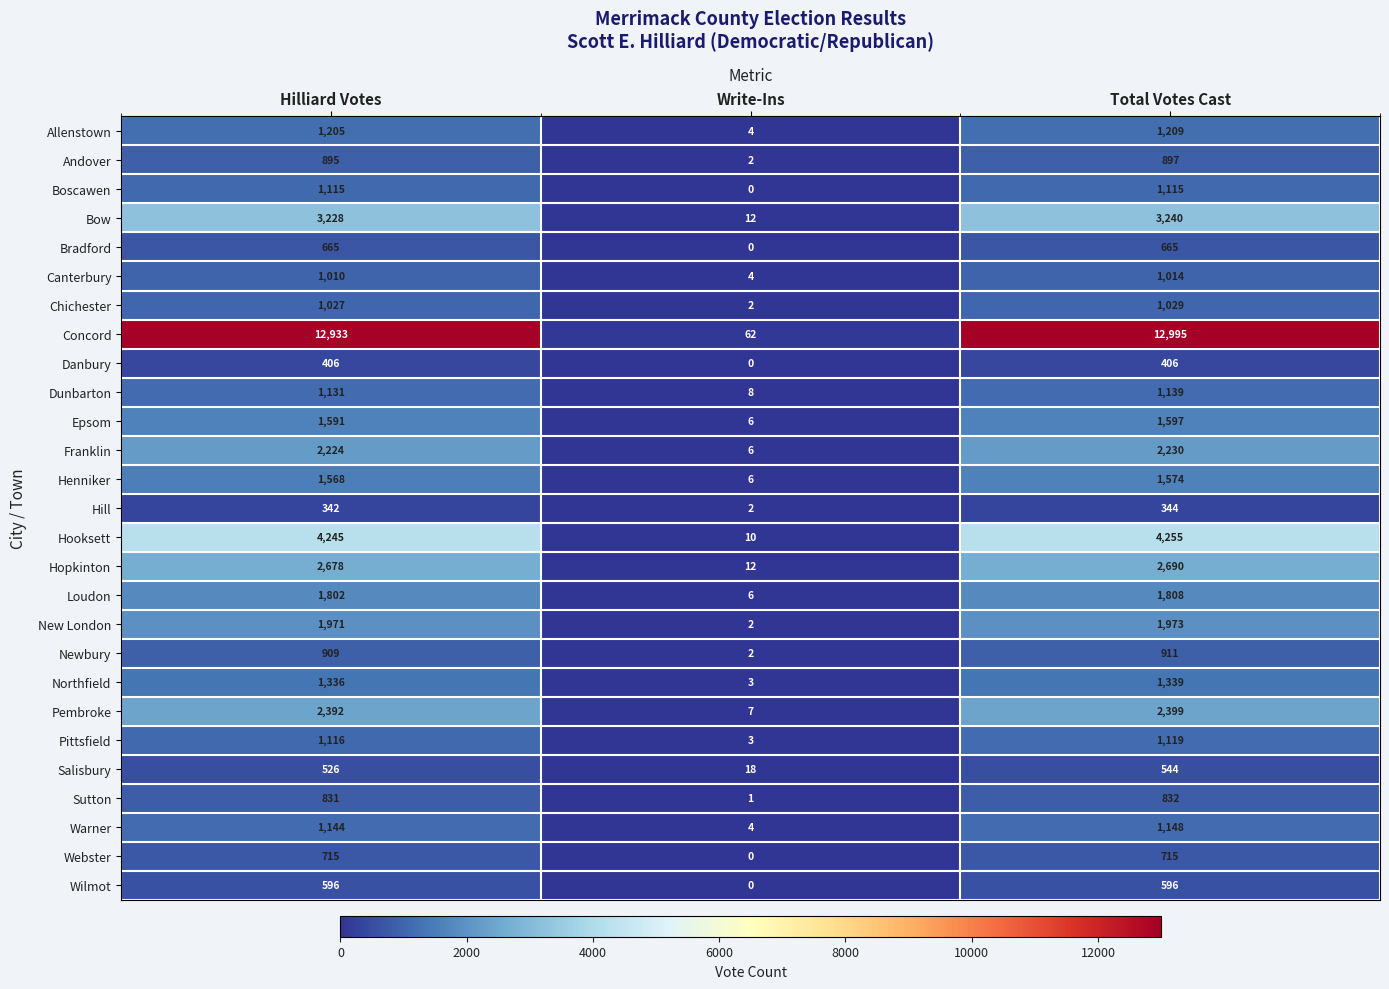

List the series in order of their peak value, highest first.

Concord, Hooksett, Bow, Hopkinton, Pembroke, Franklin, New London, Loudon, Epsom, Henniker, Northfield, Allenstown, Warner, Dunbarton, Pittsfield, Boscawen, Chichester, Canterbury, Newbury, Andover, Sutton, Webster, Bradford, Wilmot, Salisbury, Danbury, Hill